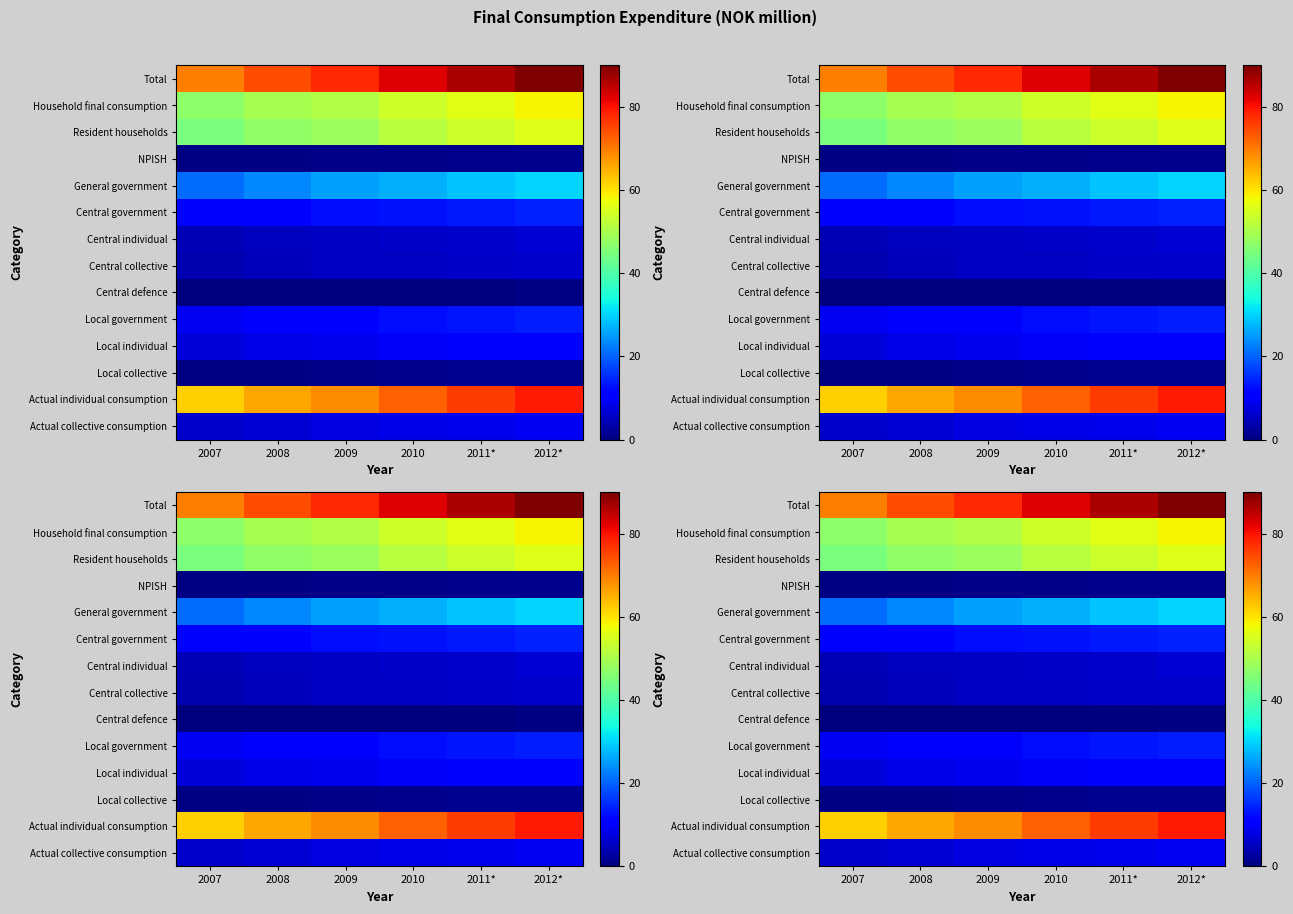

Which series has the widest spread of values?

Total